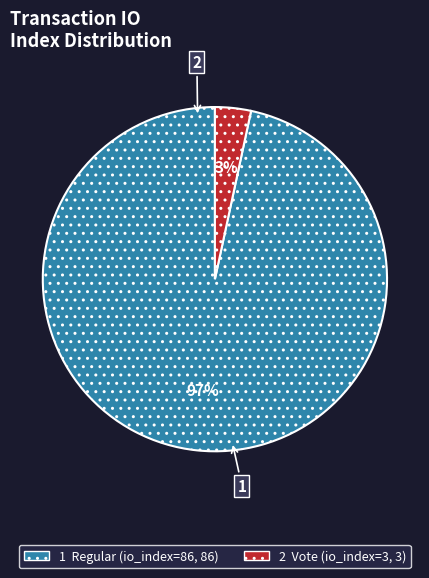

To the nearest percent, what is the average slice percentage?

50%